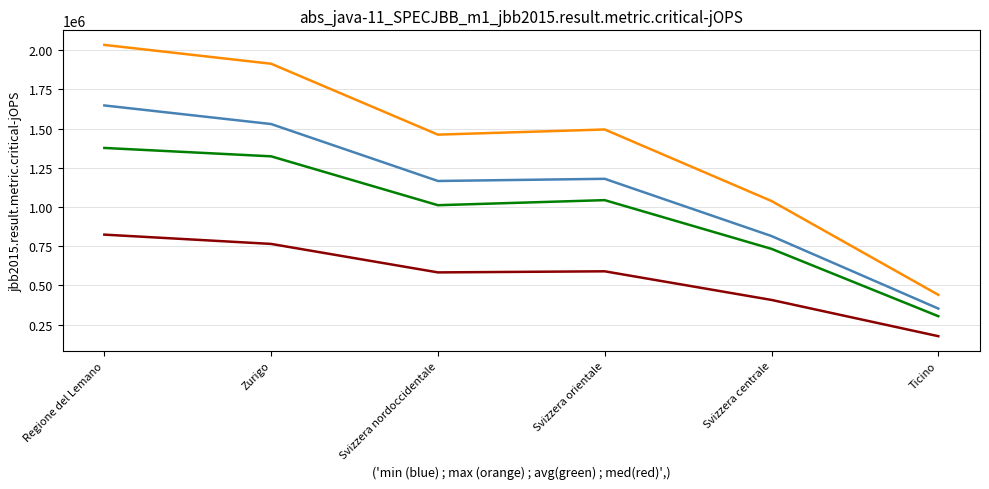

What is the maximum value shown in the chart?

2033432